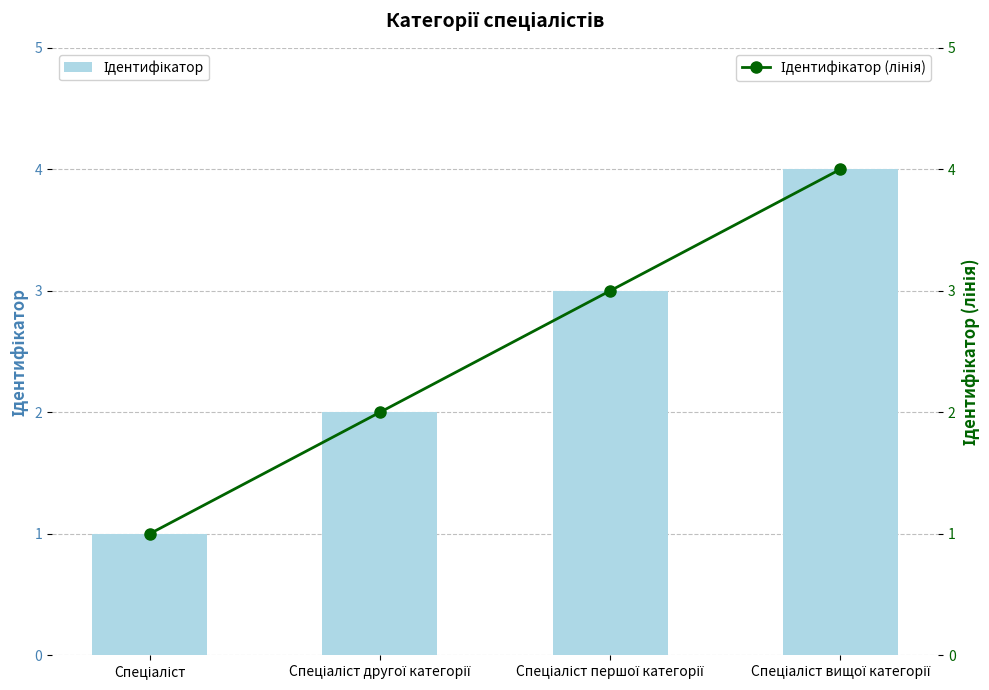

Rank the series by their maximum value, from lowest to highest.

Ідентифікатор, Ідентифікатор (лінія)